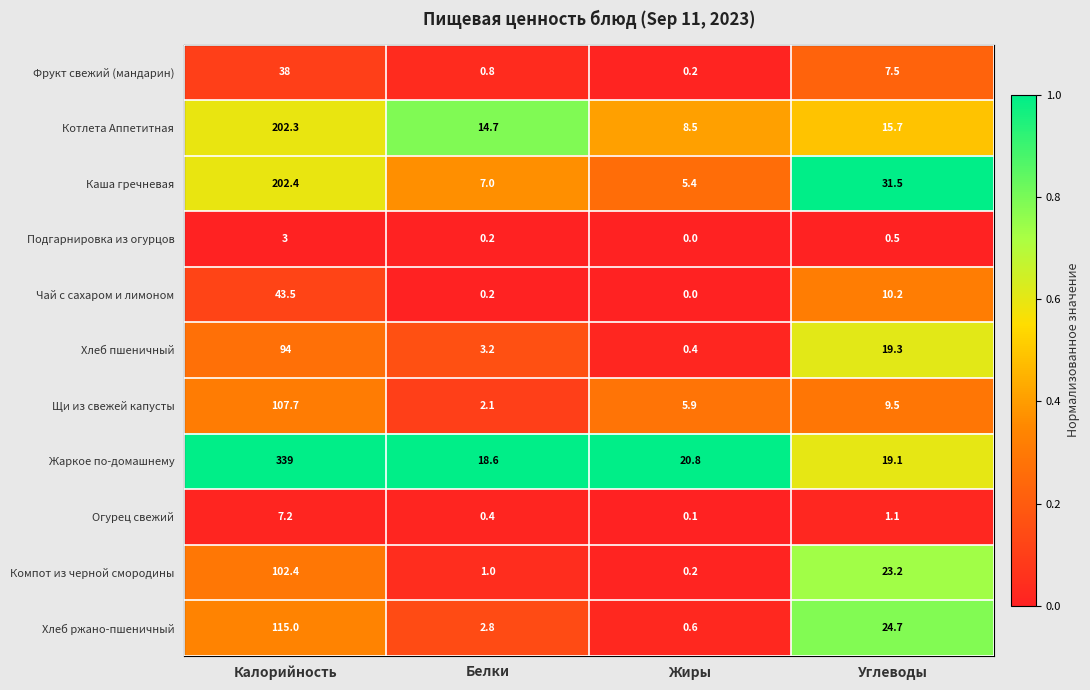

List the labels in order of Котлета Аппетитная value, smallest first.

Жиры, Белки, Углеводы, Калорийность